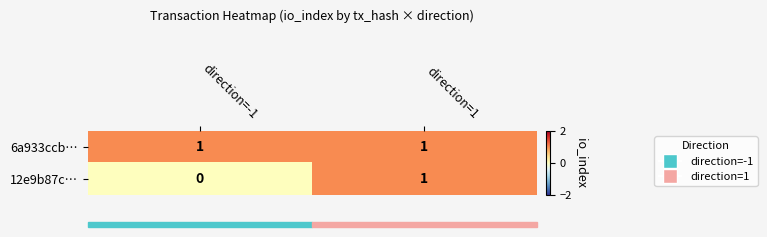

The value of 12e9b87c… at direction=1 is 2. True or false?

False